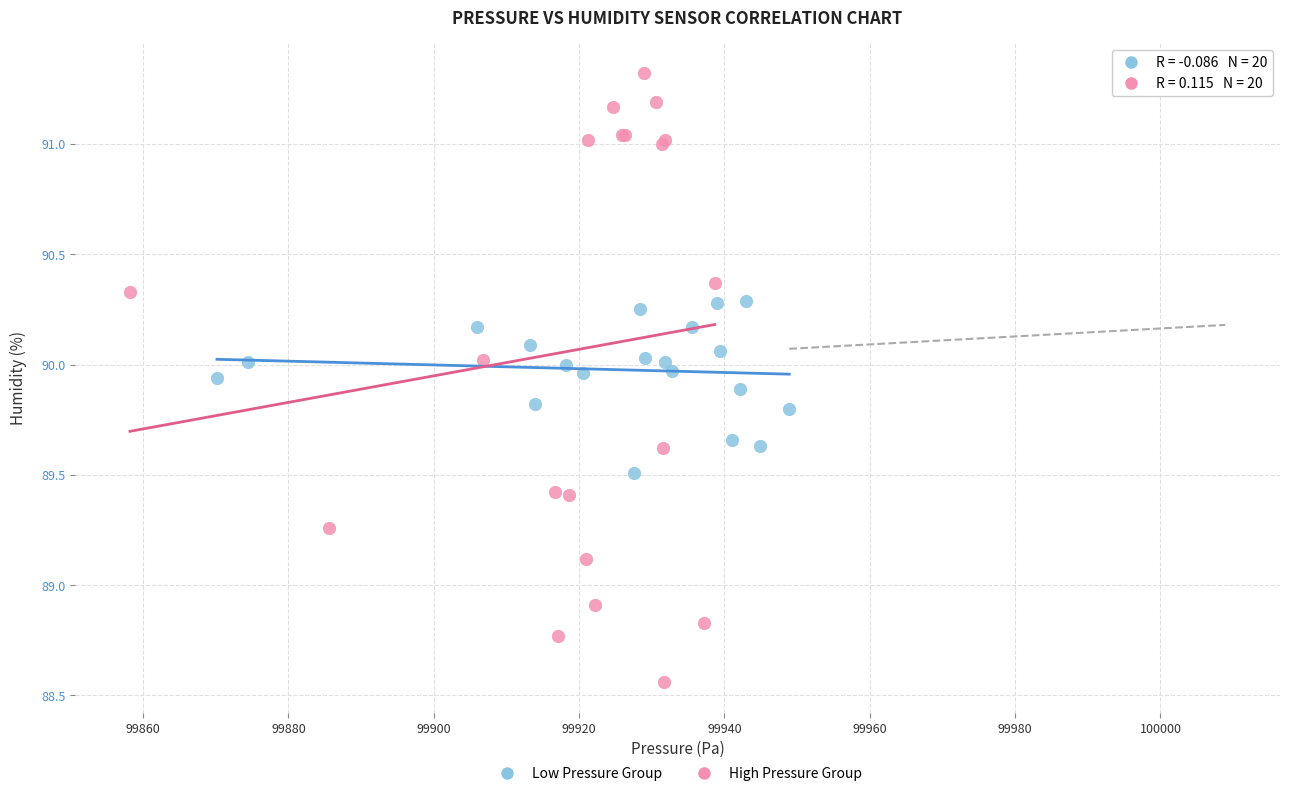

Which series reaches the maximum Y coordinate?

High Pressure Group